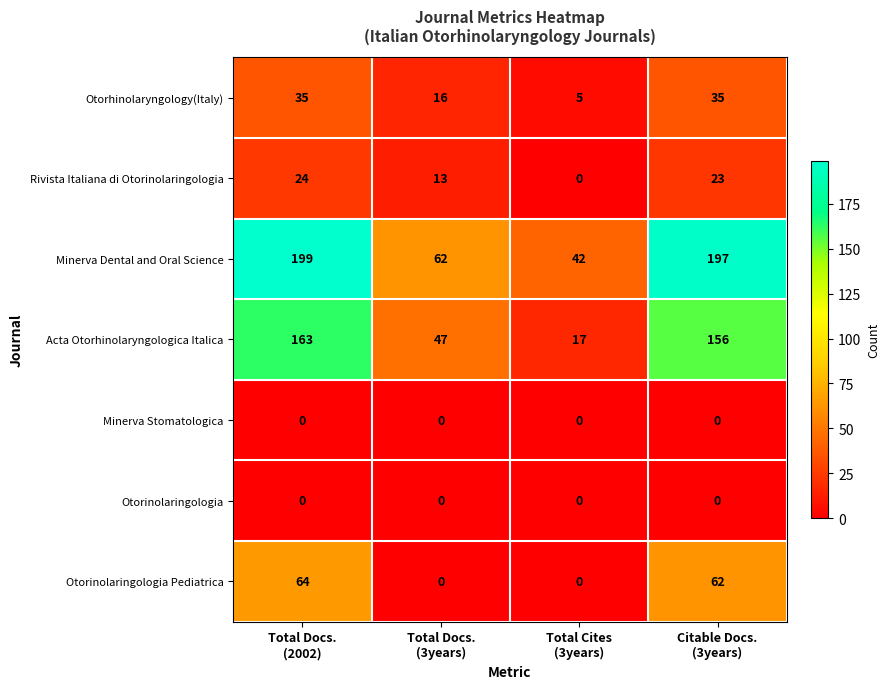

At how many categories does at least one series exceed 23?

4